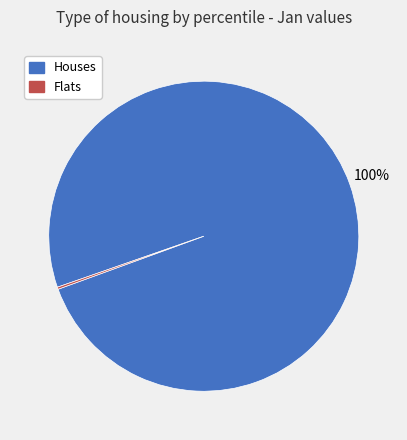

Is there any slice that represents more than half of the pie?

Yes